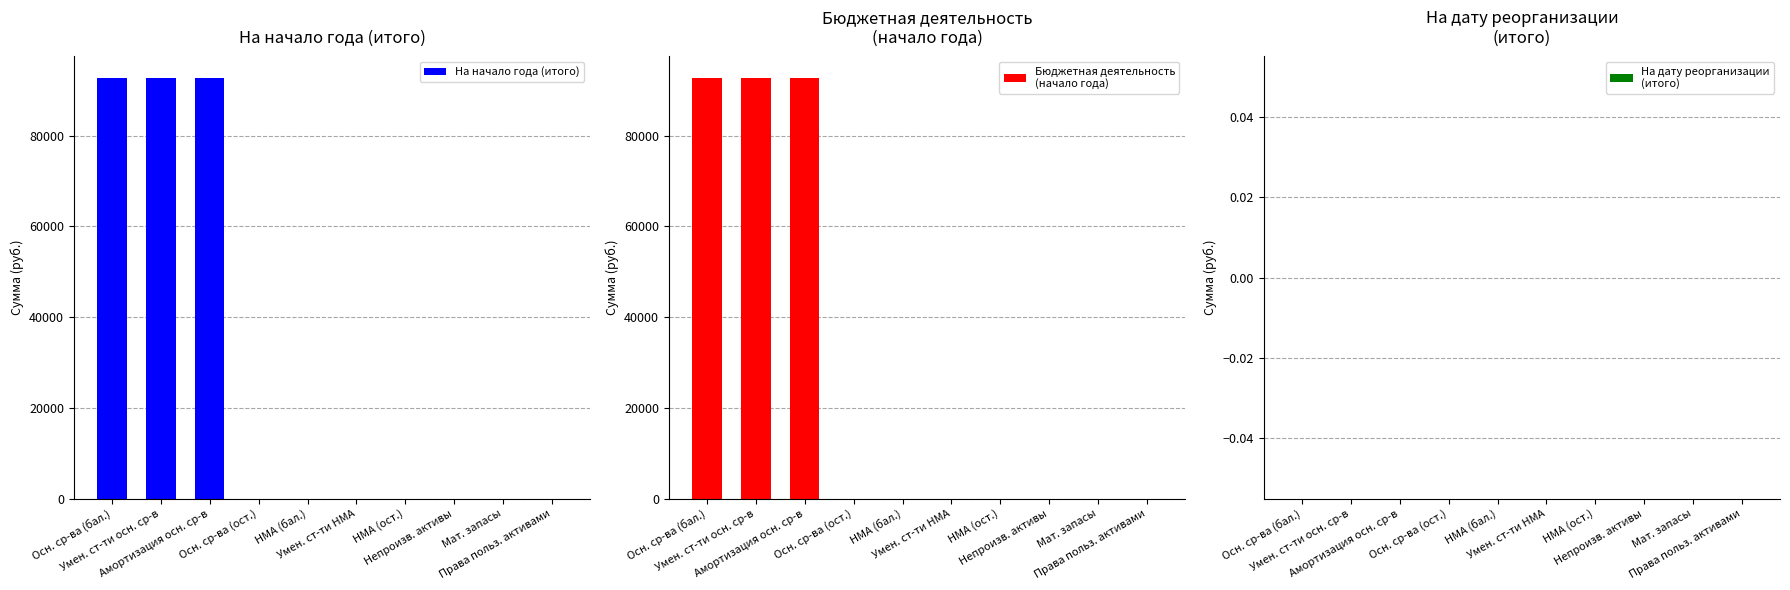

Are the bars grouped side by side (vs. stacked)?

Yes